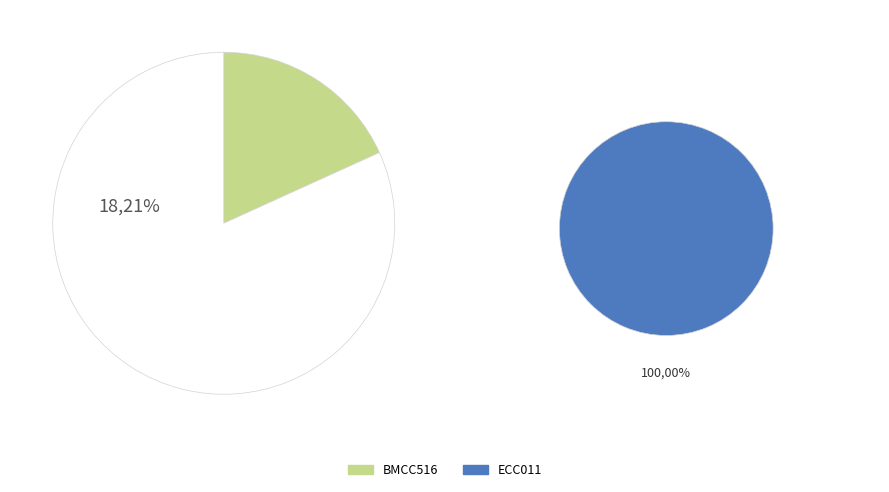

Is there any slice that represents more than half of the pie?

Yes